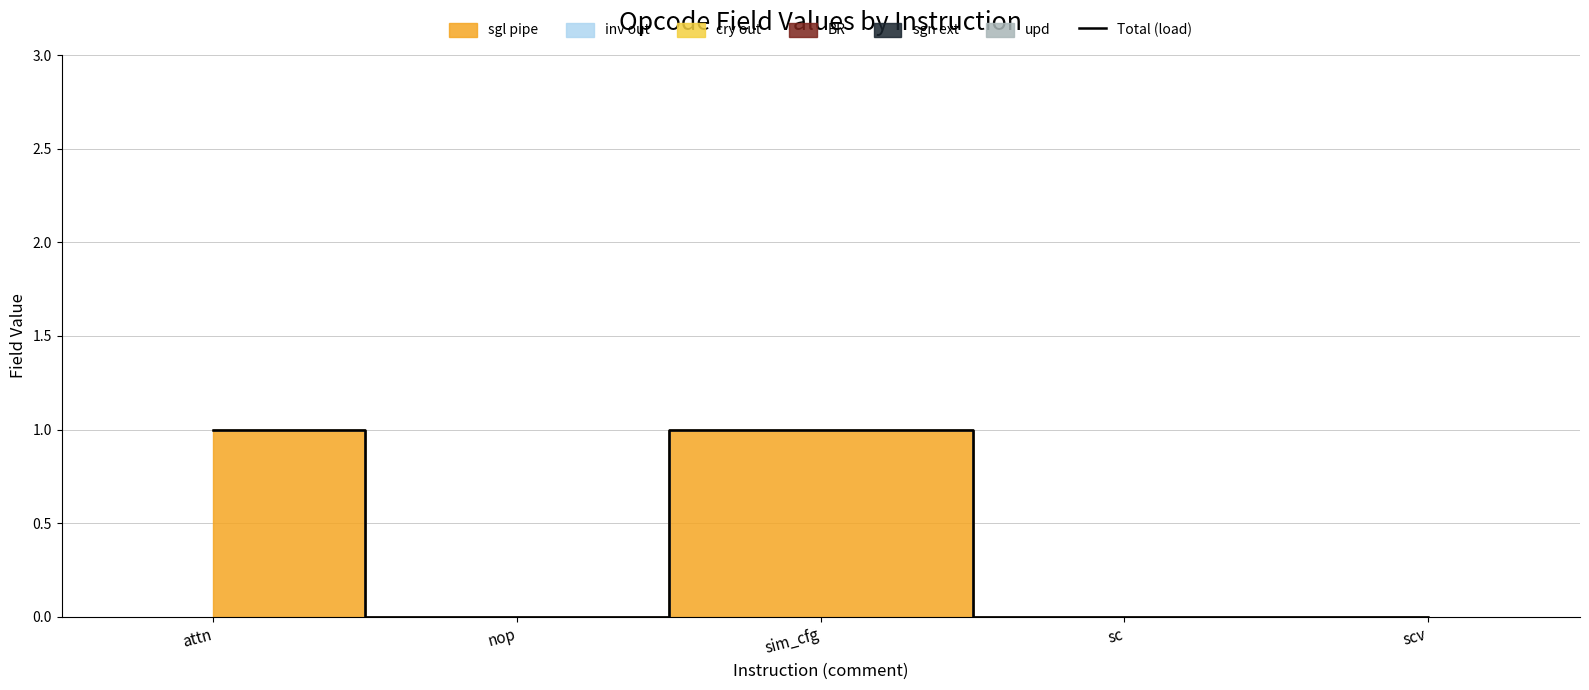

Does the chart have visible grid lines?

Yes